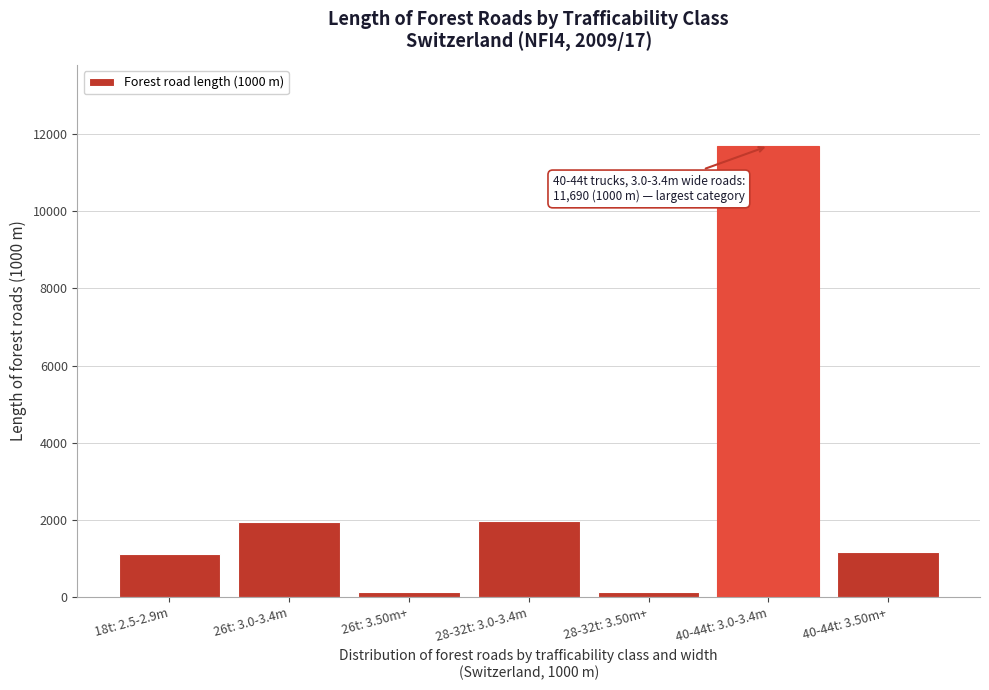

What is the average value?

2586